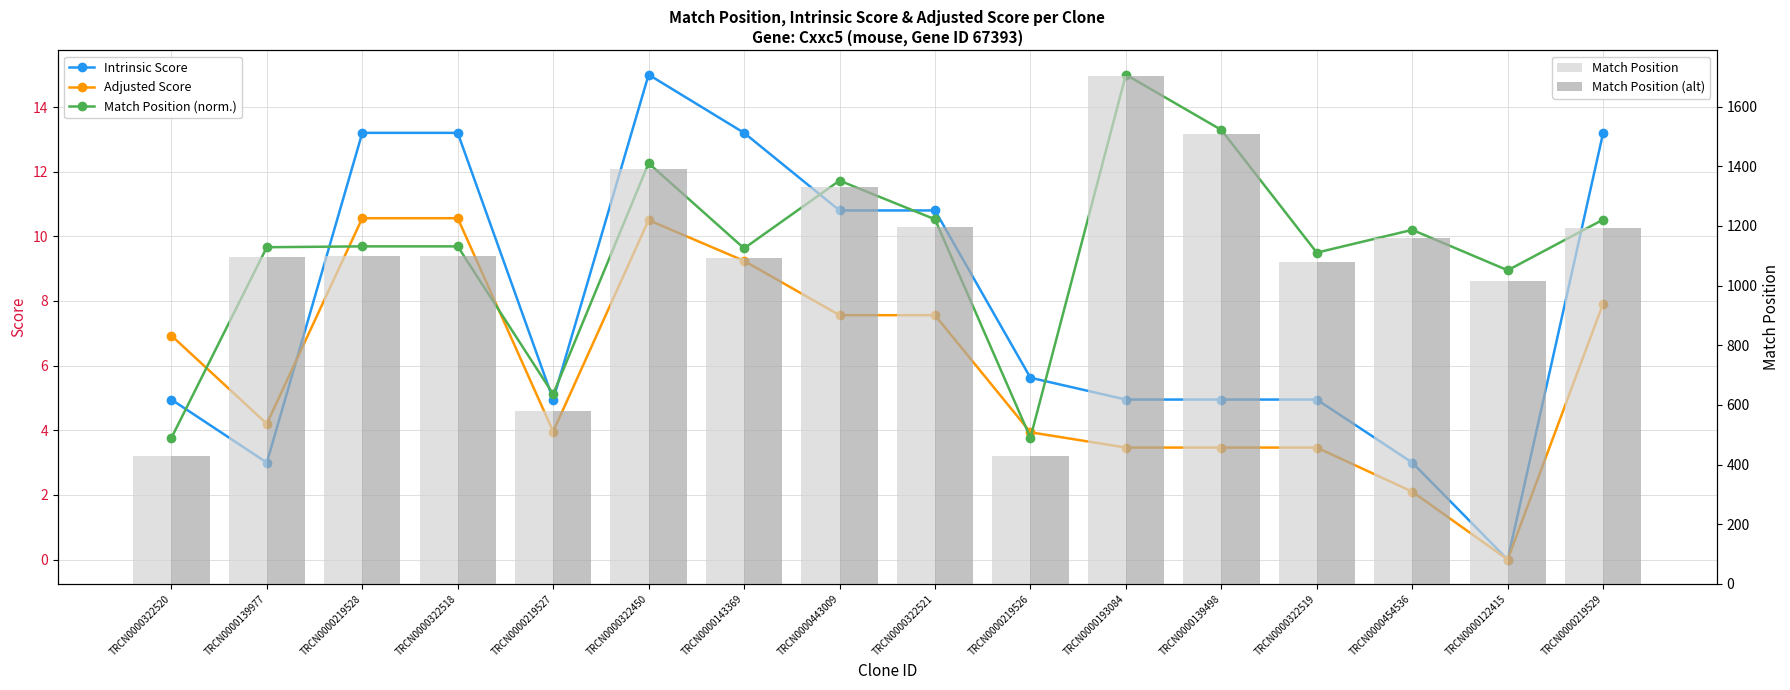

What is the difference between the Match Position (norm.) values at TRCN0000193084 and TRCN0000322450?

2.7